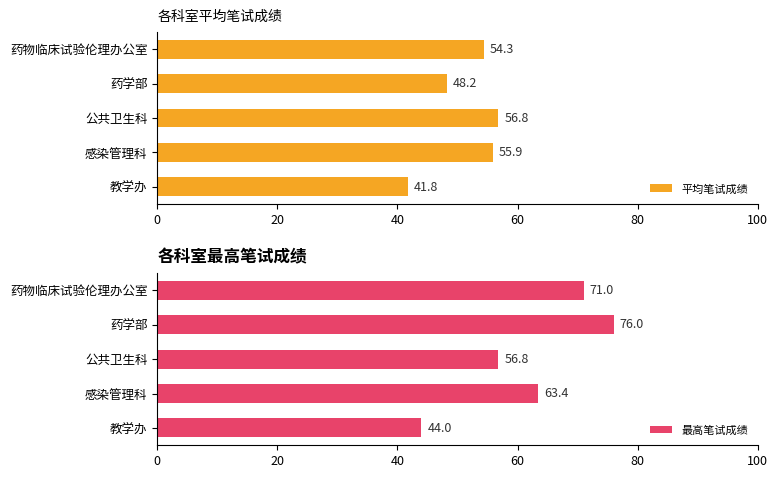

Is it true that 最高笔试成绩 equals 44.0 at 教学办?

True